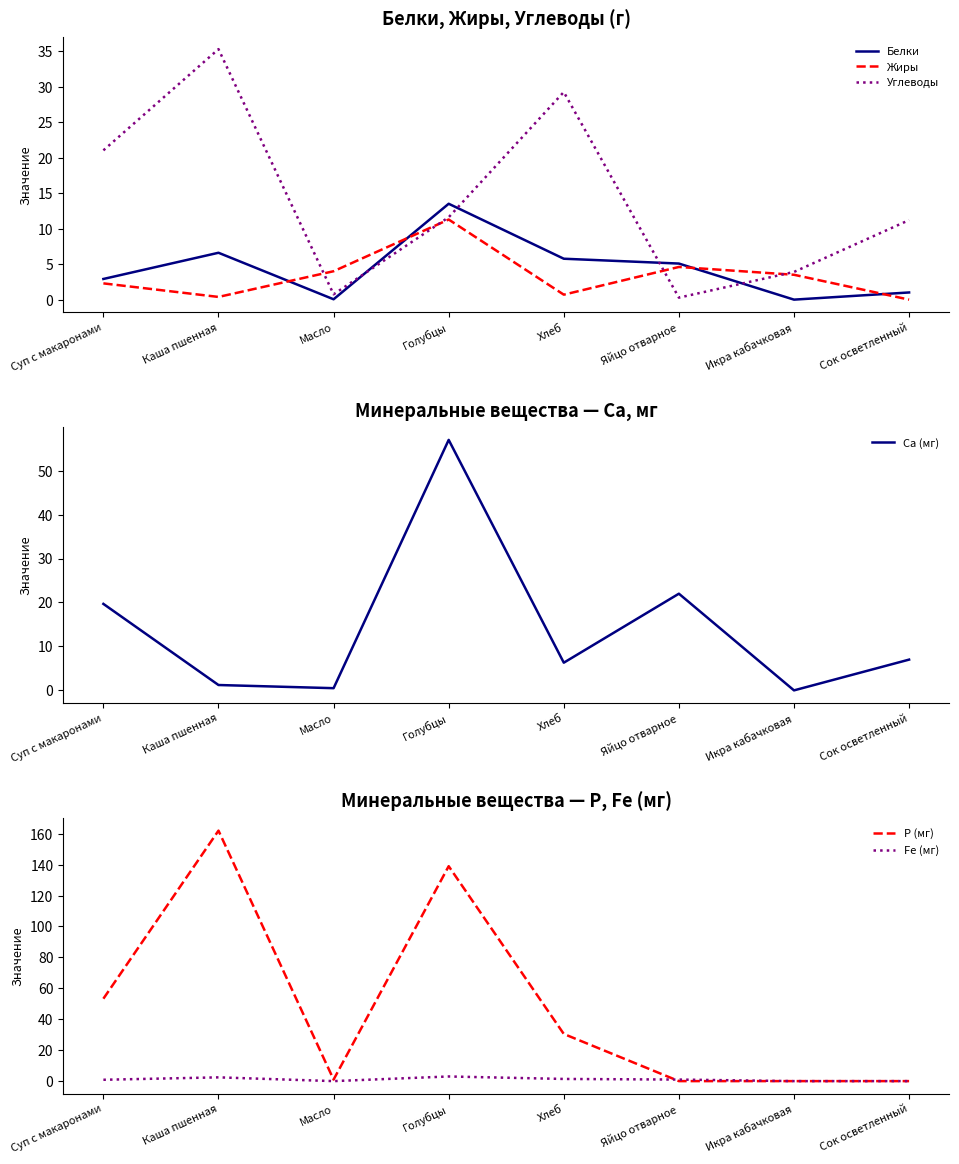

After their last crossing, which series has the higher values: Белки or Жиры?

Белки